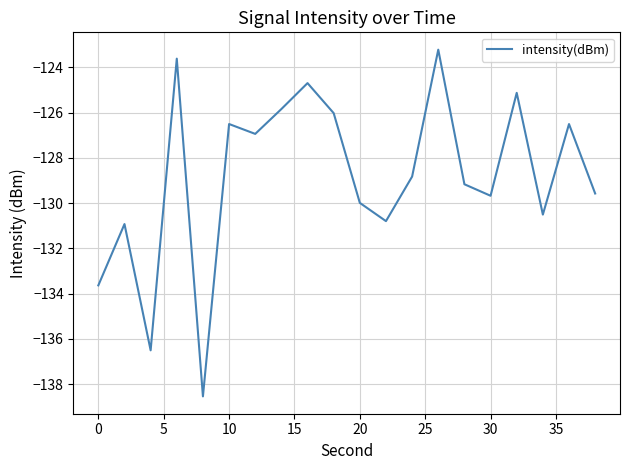

What is the difference between the maximum and minimum values?

15.3